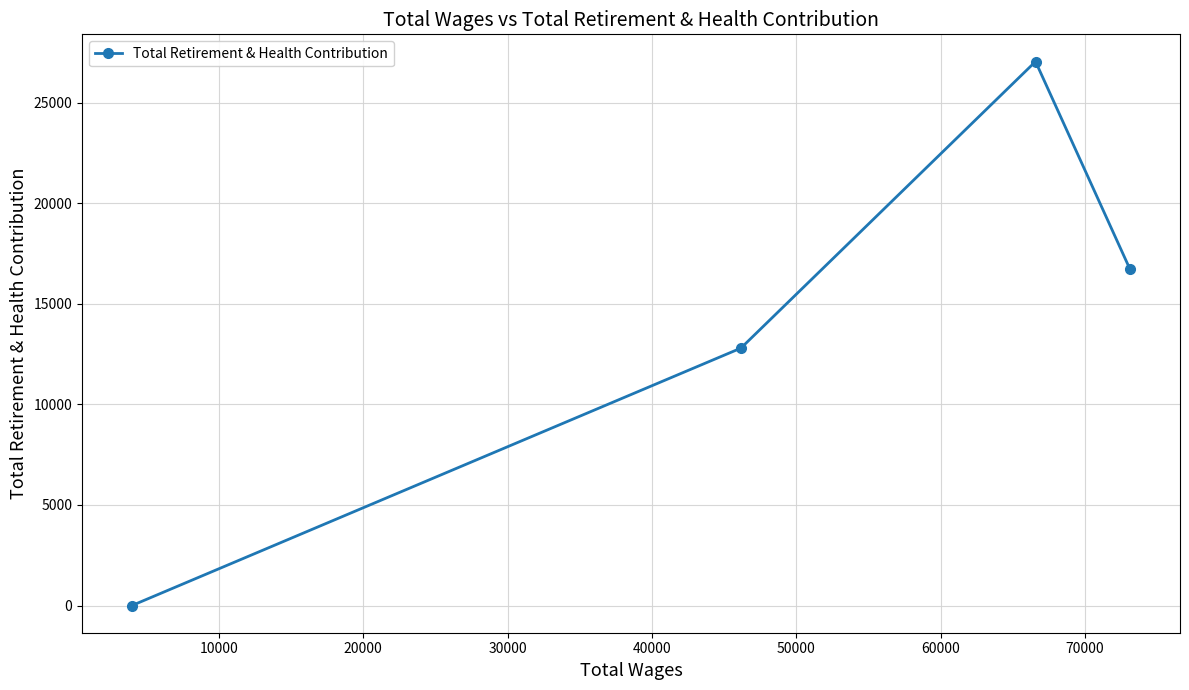

What is the sum of all values?

56561